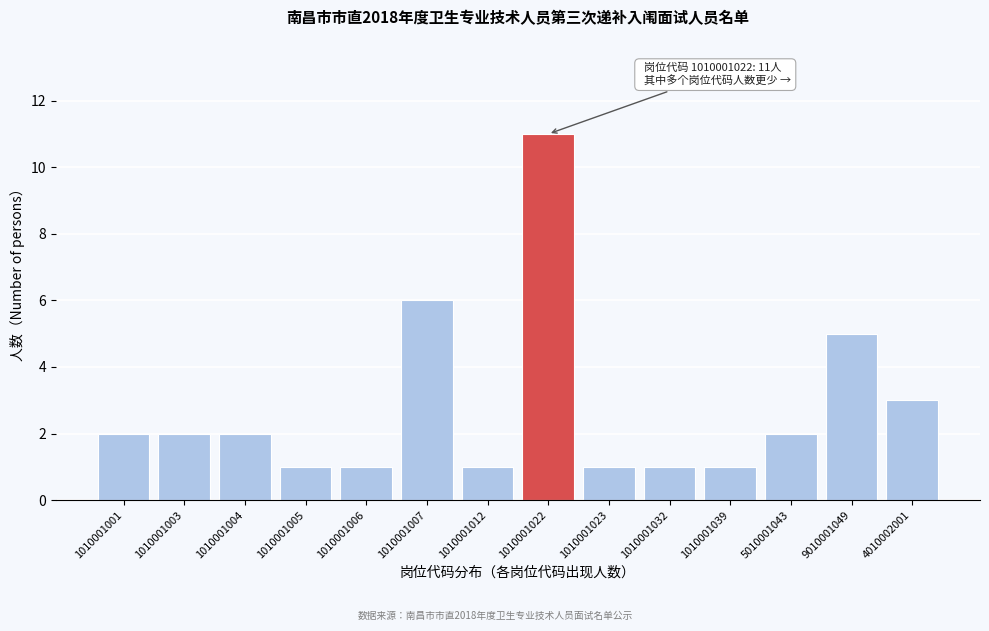

Reading left to right, what are all the values shown in this chart?

1010001001=2	1010001003=2	1010001004=2	1010001005=1	1010001006=1	1010001007=6	1010001012=1	1010001022=11	1010001023=1	1010001032=1	1010001039=1	5010001043=2	9010001049=5	4010002001=3